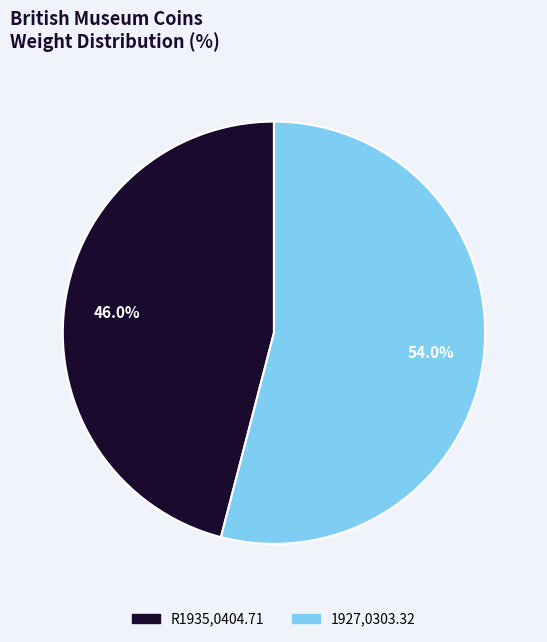

What is the largest slice in the pie chart?

1927,0303.32